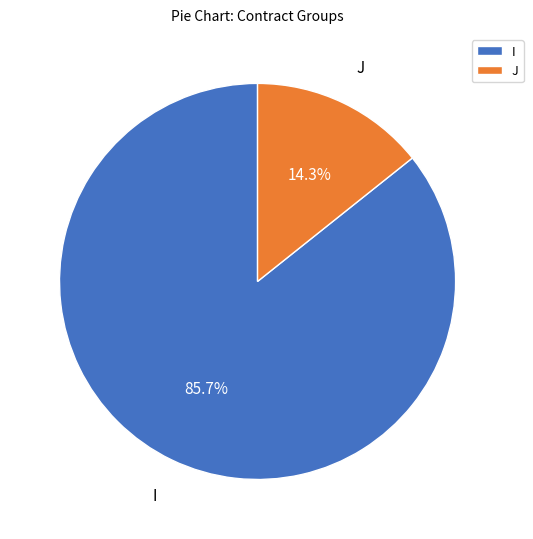

True or false: J accounts for 20% of the total.

False